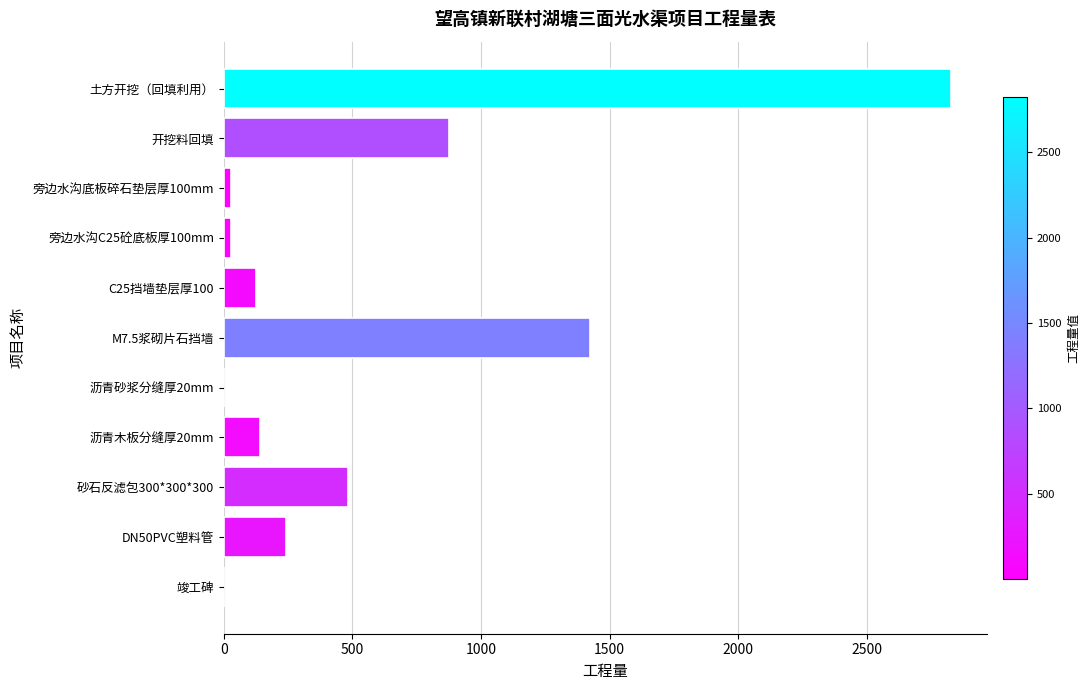

At which category does the chart reach its peak across all series?

土方开挖（回填利用）